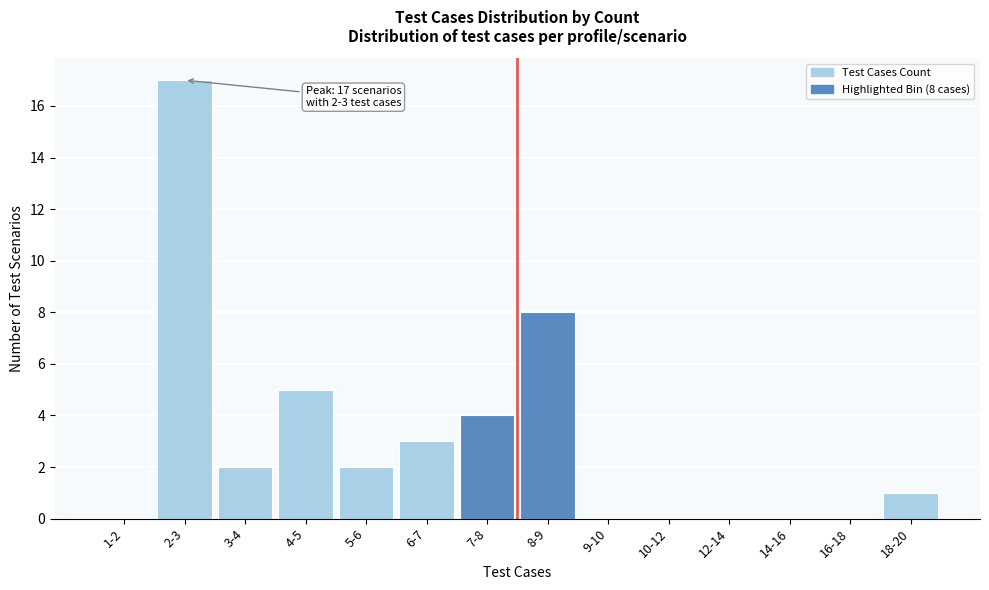

Reading right to left, list all the values displayed in this chart.

18-20=1	16-18=0	14-16=0	12-14=0	10-12=0	9-10=0	8-9=8	7-8=4	6-7=3	5-6=2	4-5=5	3-4=2	2-3=17	1-2=0